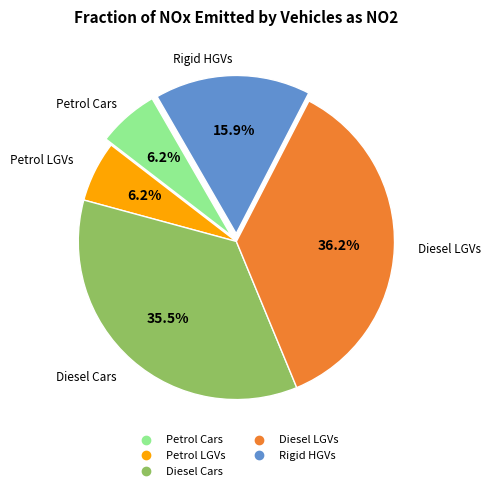

Is there a majority slice in this chart?

No